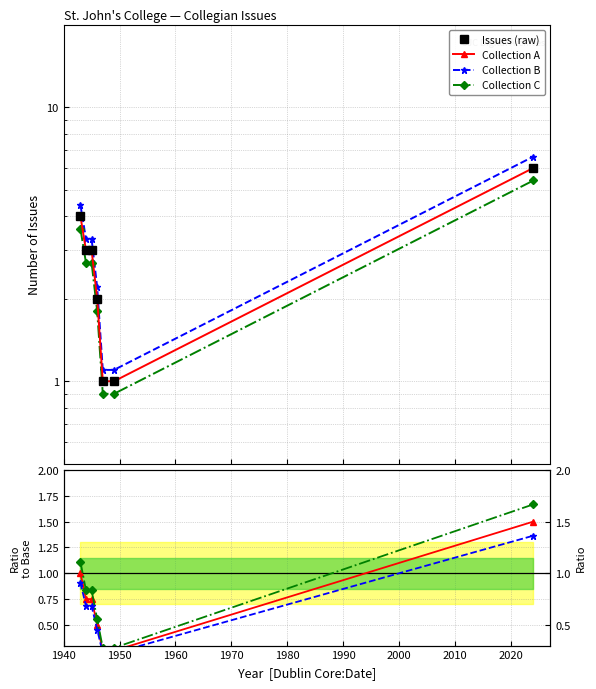

True or false: Collection B has more than 1 interior local peaks.

False